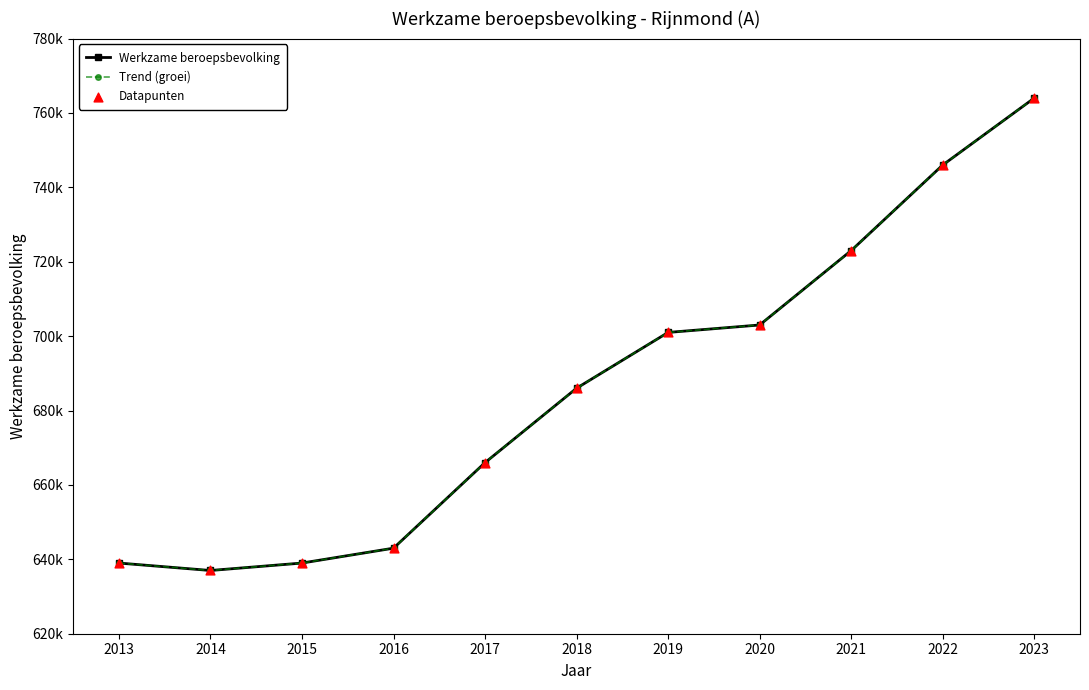

Does the chart have visible grid lines?

No